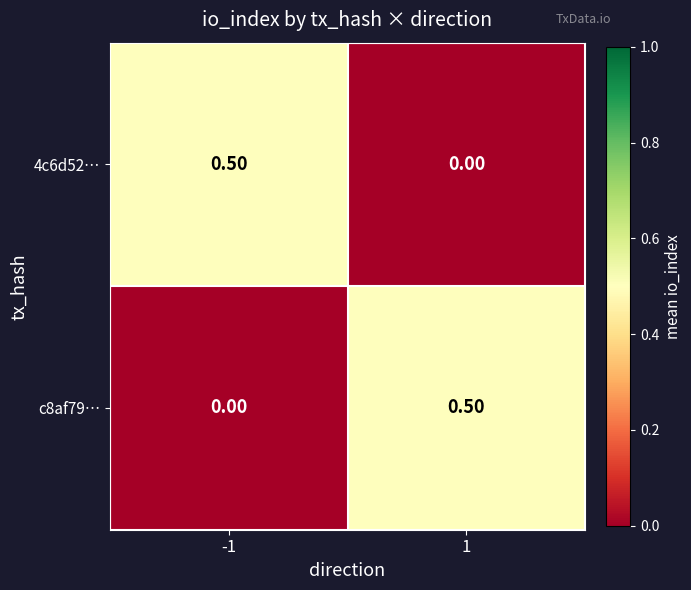

What is the difference between the c8af79… values at 1 and -1?

0.5